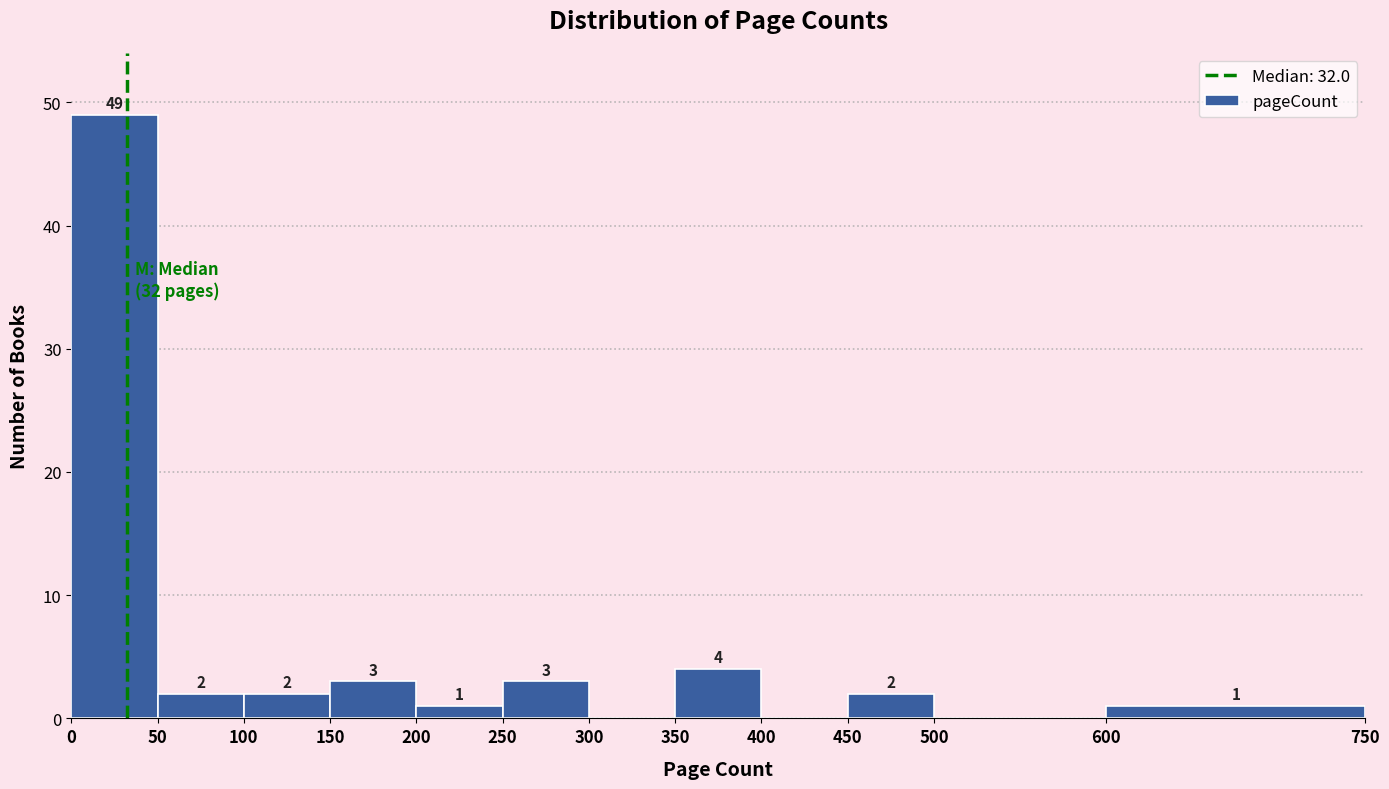

Over which range of the x-axis is the bar tallest?

0 to 50